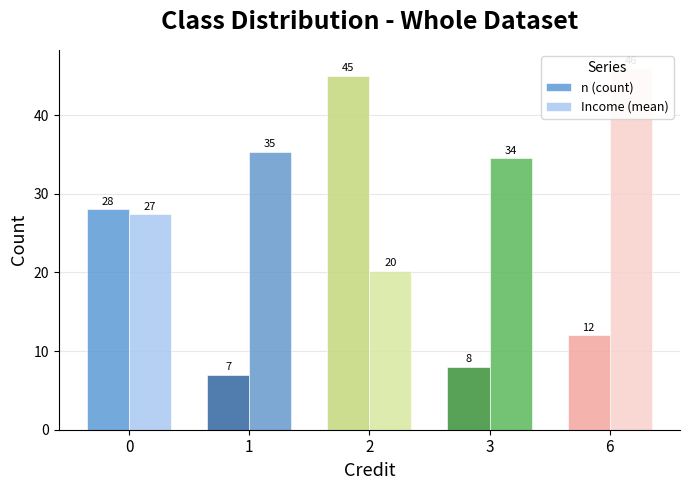

Between 2 and 6, which is larger?

2